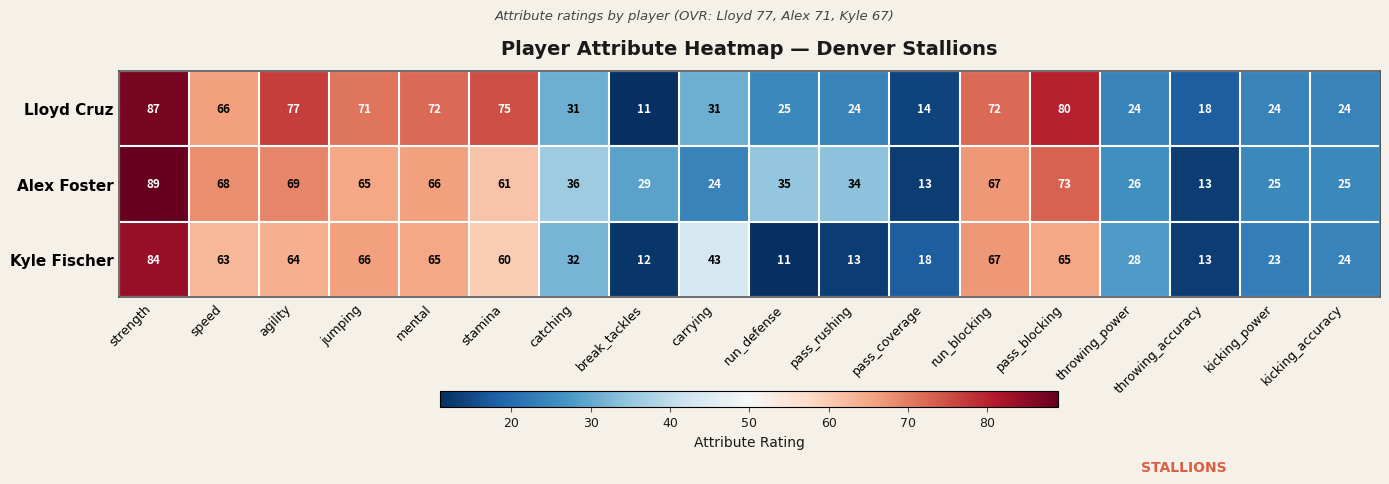

What is the greatest value displayed?

89